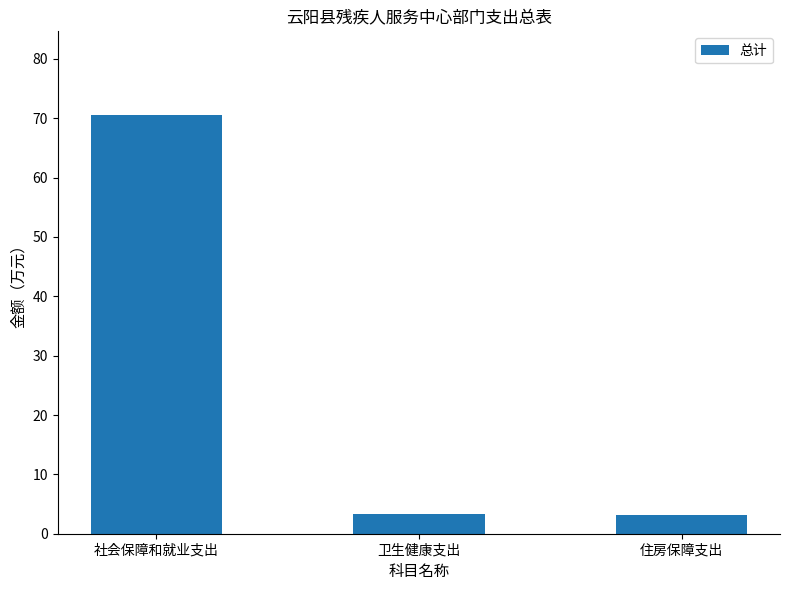

Read the value at 住房保障支出.

3.2